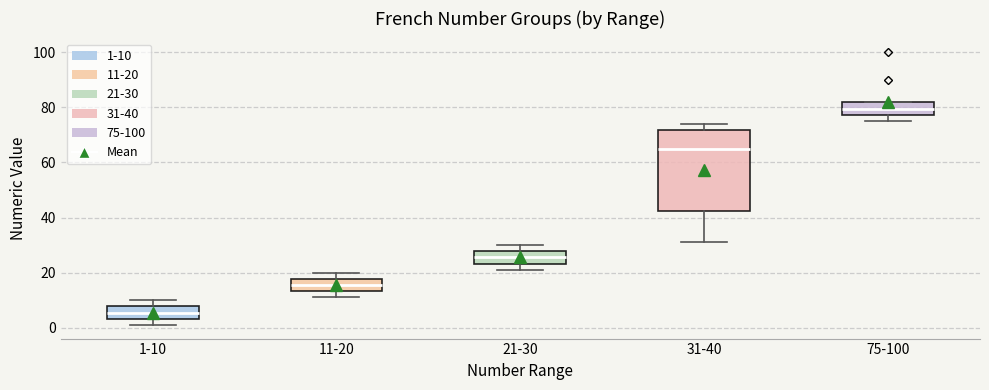

Reading left to right, read every box against the y-axis: the position of its median line, the range the box covers, and the ends of its whiskers. The values are not printed on the chart, so give them approximately, as read against the axis.

1-10: median 6, box 4 to 8, whiskers 2 to 10
11-20: median 16, box 14 to 18, whiskers 12 to 20
21-30: median 26, box 24 to 28, whiskers 22 to 30
31-40: median 66, box 42 to 72, whiskers 32 to 74
75-100: median 80, box 78 to 82, whiskers 76 to 82